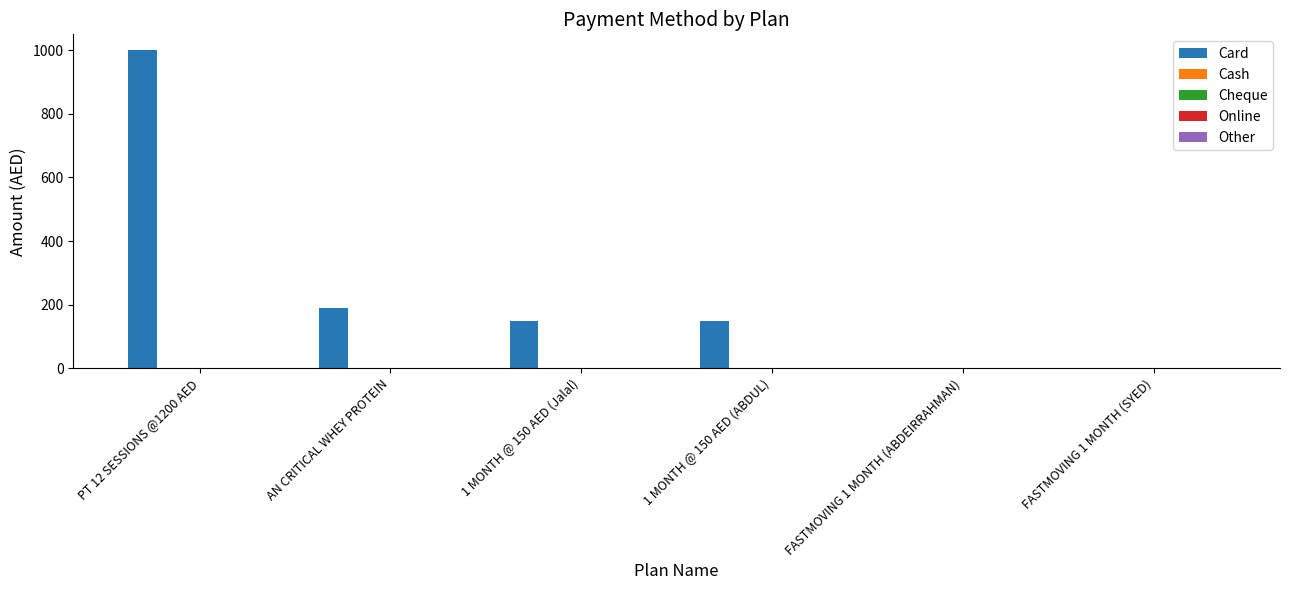

What is the greatest value displayed?

1000